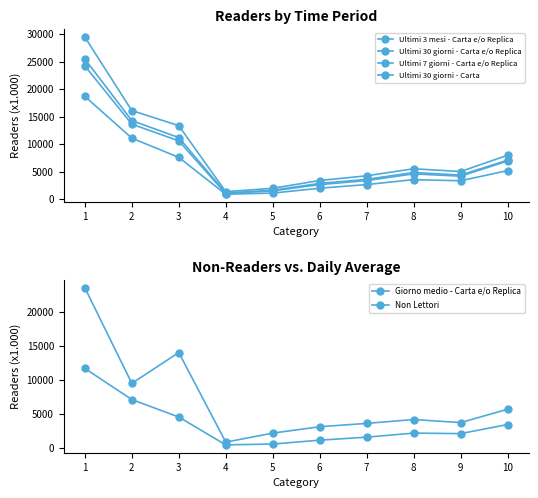

What is the sum of the Giorno medio - Carta e/o Replica values at 2 and 3?

11680